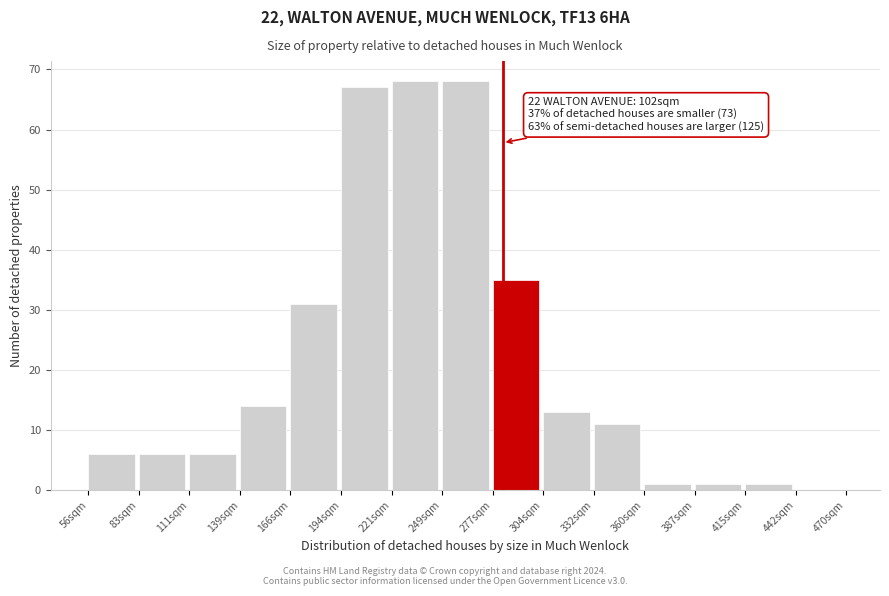

Reading right to left, extract all data points from this chart.

442sqm=0	415sqm=1	387sqm=1	360sqm=1	332sqm=11	304sqm=13	277sqm=35	249sqm=68	221sqm=68	194sqm=67	166sqm=31	139sqm=14	111sqm=6	83sqm=6	56sqm=6